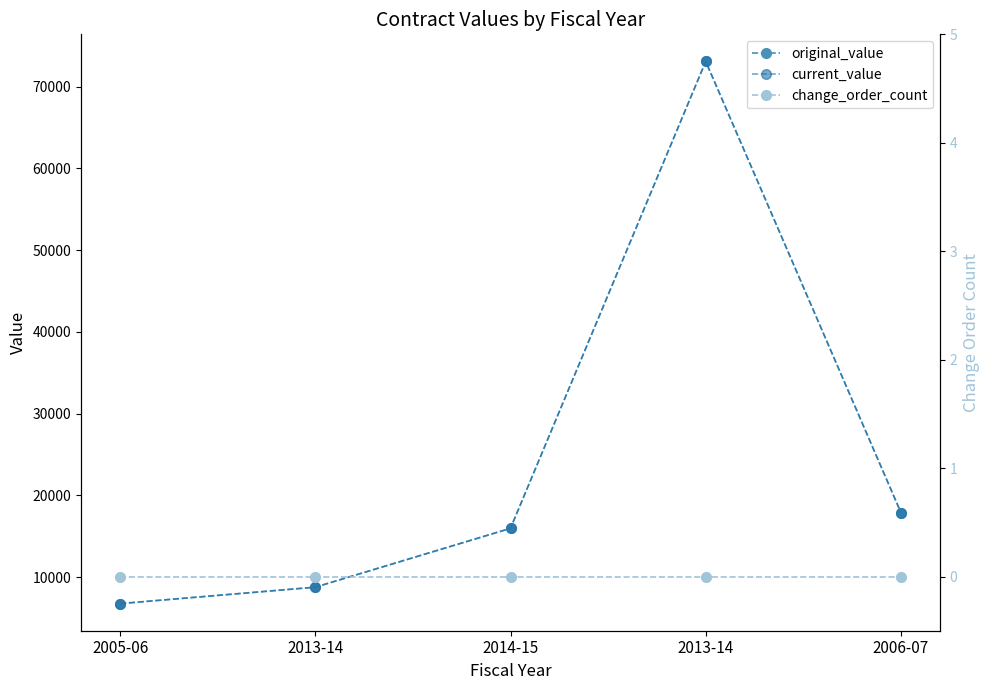

Where is current_value nearest to the value 39907?

2006-07